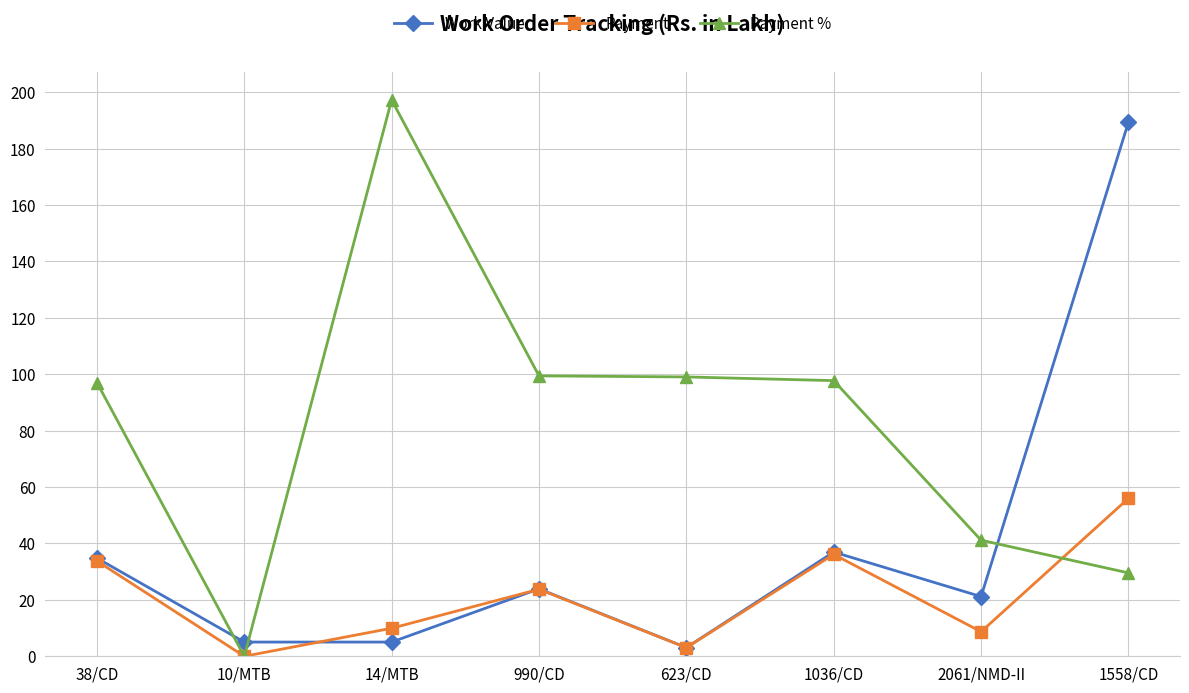

Which series has the widest spread of values?

Payment %